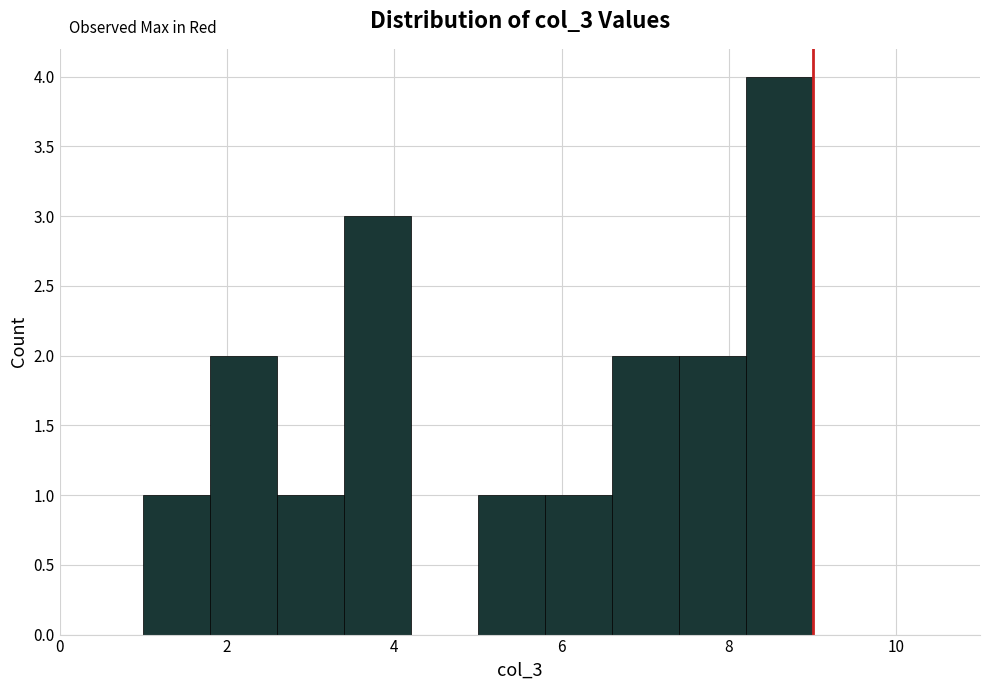

How tall is the bar that spans 3.4 to 4.2 on the x-axis? The values are not printed on the chart, so give them approximately, as read against the axis.

3